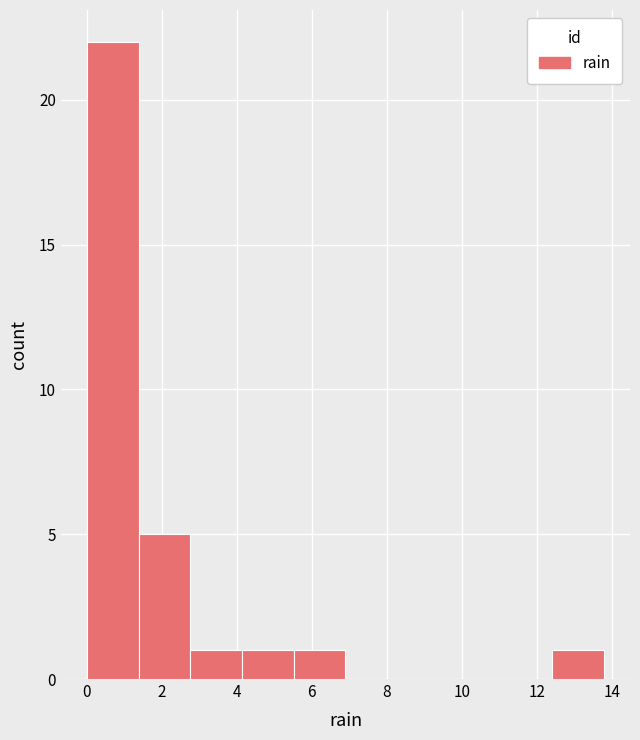

Reading left to right, transcribe this chart: for each bar, give the range it covers on the x-axis and its height. Neither the bar edges nor the heights are printed on the chart, so give them approximately, as read against the axes.

0.00 to 1.38: 22
1.38 to 2.76: 5
2.76 to 4.14: 1
4.14 to 5.52: 1
5.52 to 6.90: 1
6.90 to 8.28: 0
8.28 to 9.66: 0
9.66 to 11.04: 0
11.04 to 12.42: 0
12.42 to 13.80: 1